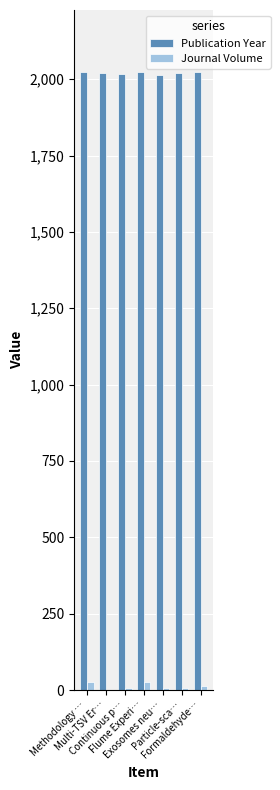

Which series has the largest total across all categories?

Publication Year